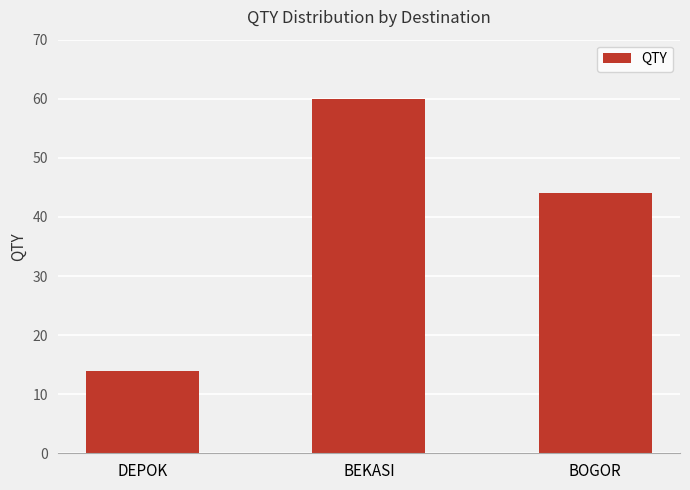

Which label corresponds to the smallest value in the chart?

DEPOK